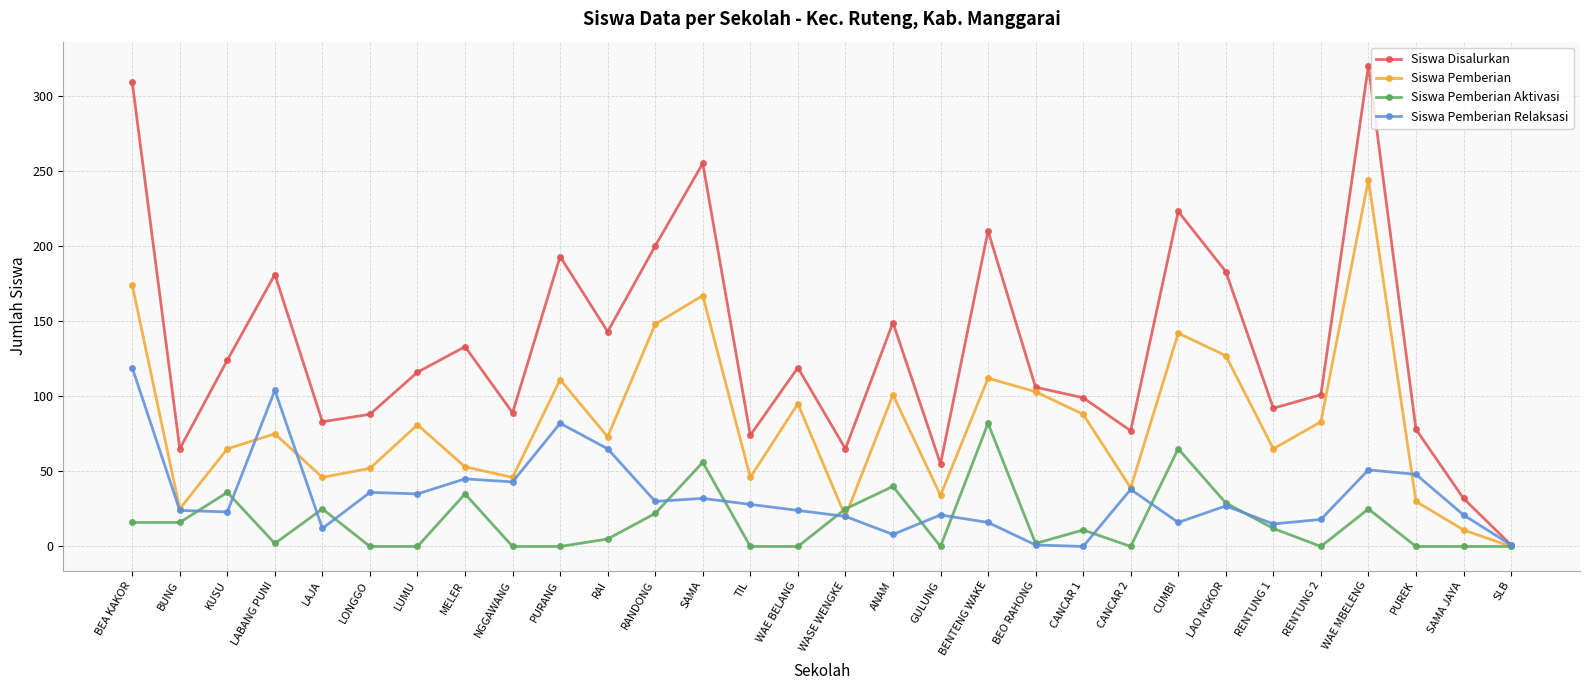

Does the chart have visible grid lines?

Yes